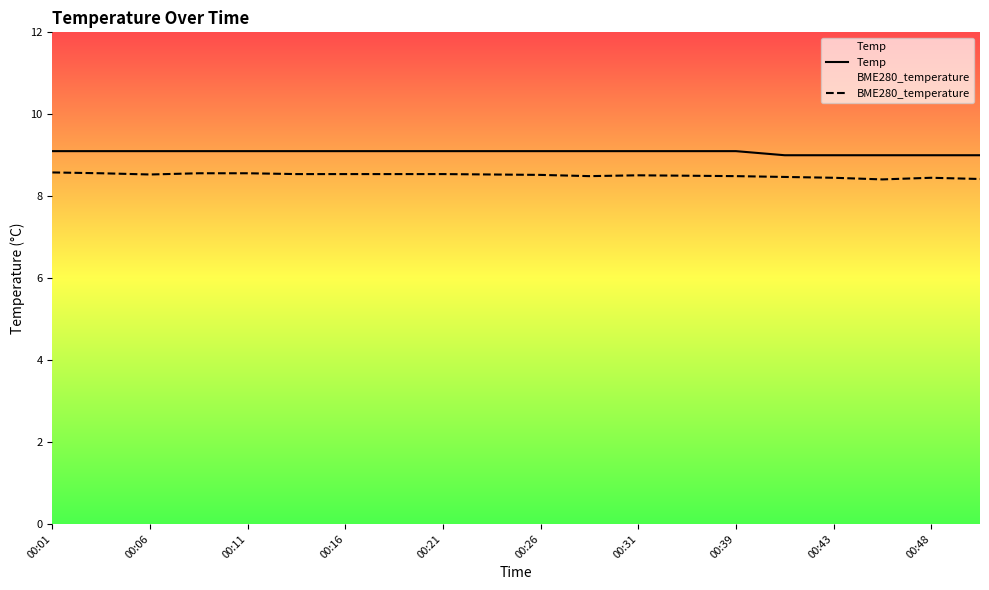

Count the Temp values in the range 9 to 10.

20